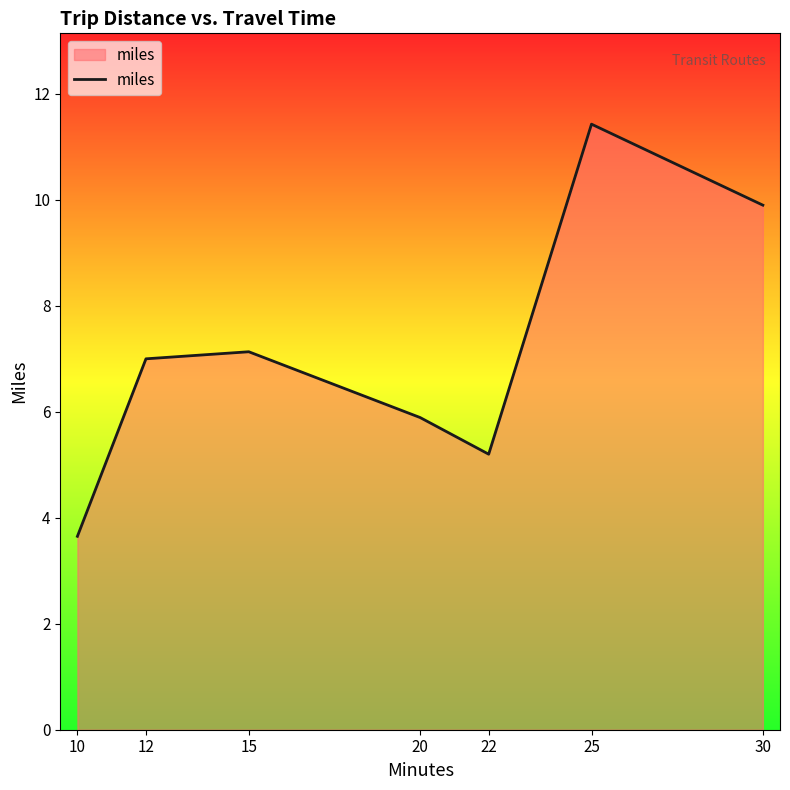

List the labels in order of value, smallest first.

10, 22, 20, 12, 15, 30, 25